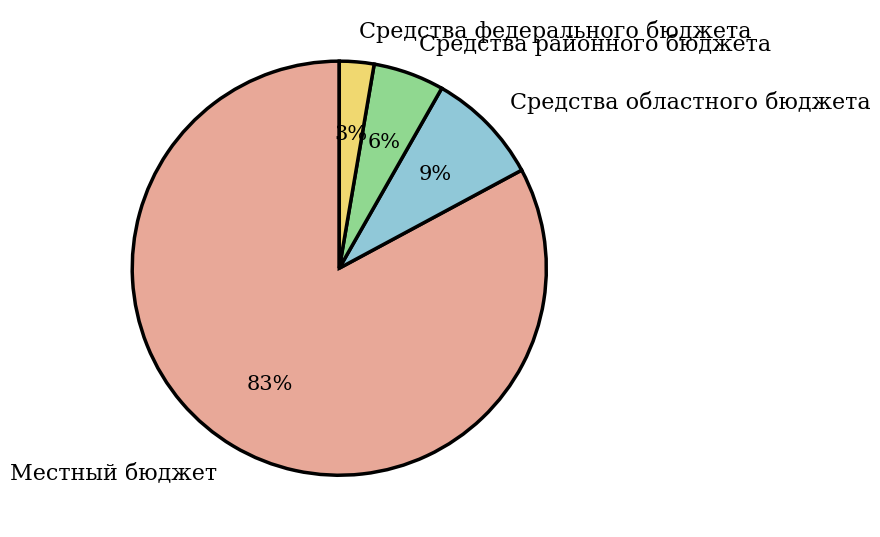

Rank the categories by value from highest to lowest.

Местный бюджет, Средства областного бюджета, Средства районного бюджета, Средства федерального бюджета